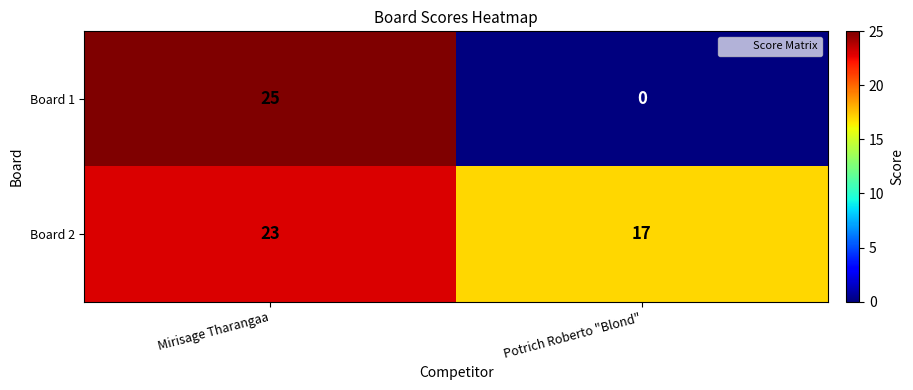

List the series in order of their peak value, lowest first.

Board 2, Board 1